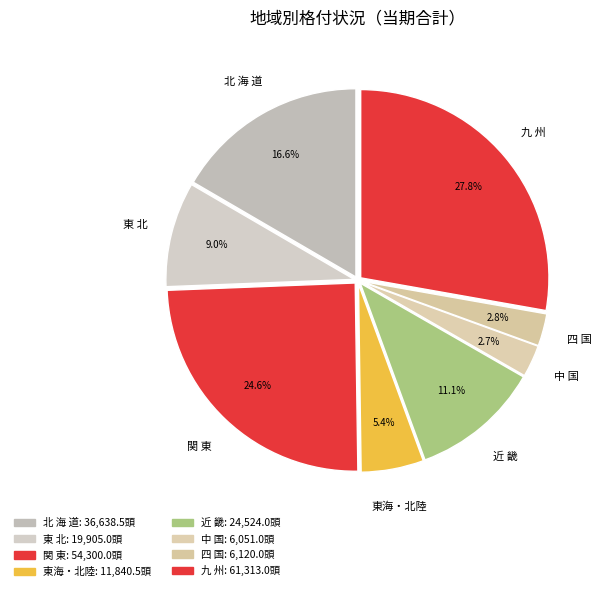

How many segments does this pie chart have?

8